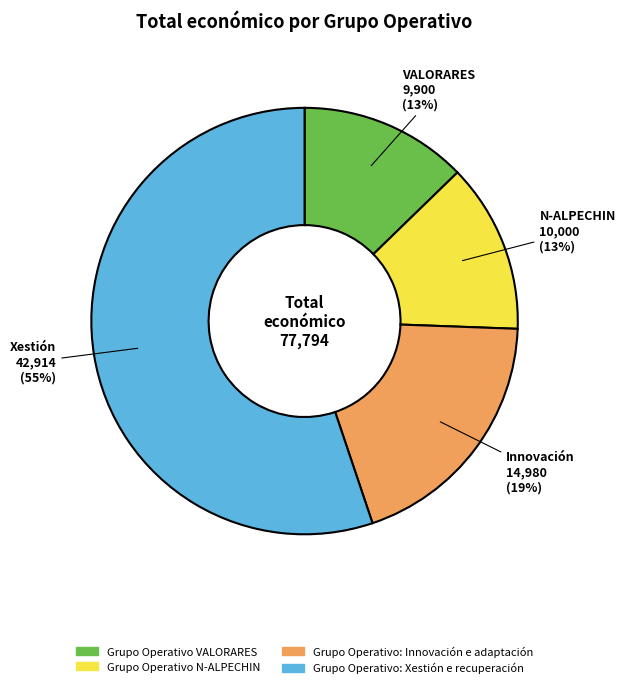

Between Xestión and VALORARES, which is larger?

Xestión